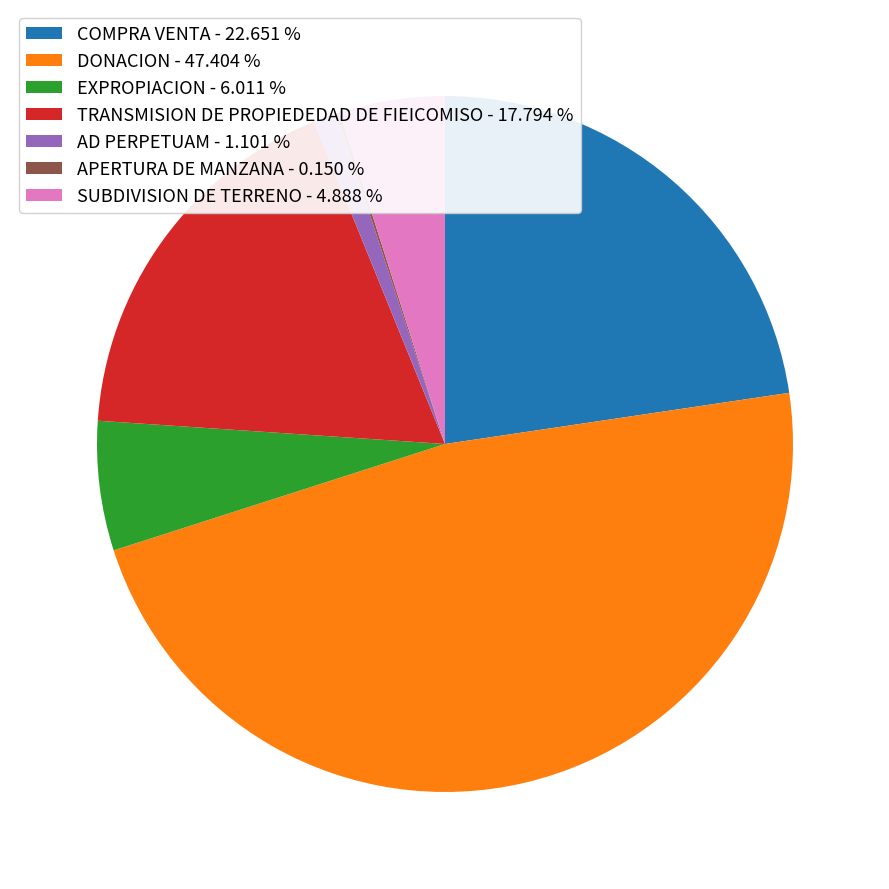

Which has a higher value, SUBDIVISION DE TERRENO - 4.888 % or AD PERPETUAM - 1.101 %?

SUBDIVISION DE TERRENO - 4.888 %